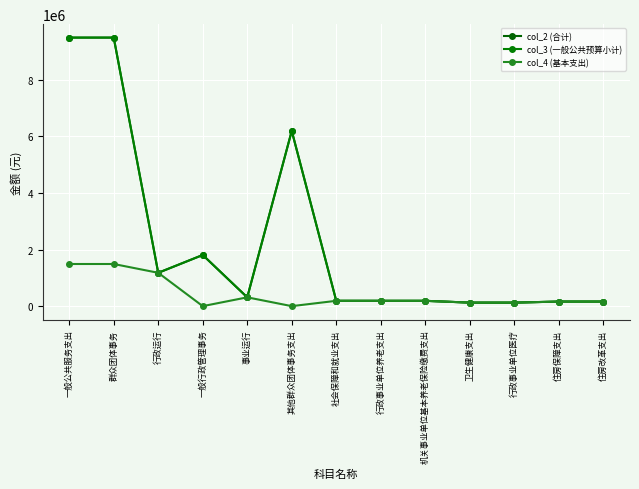

What position from the right is 社会保障和就业支出?

7